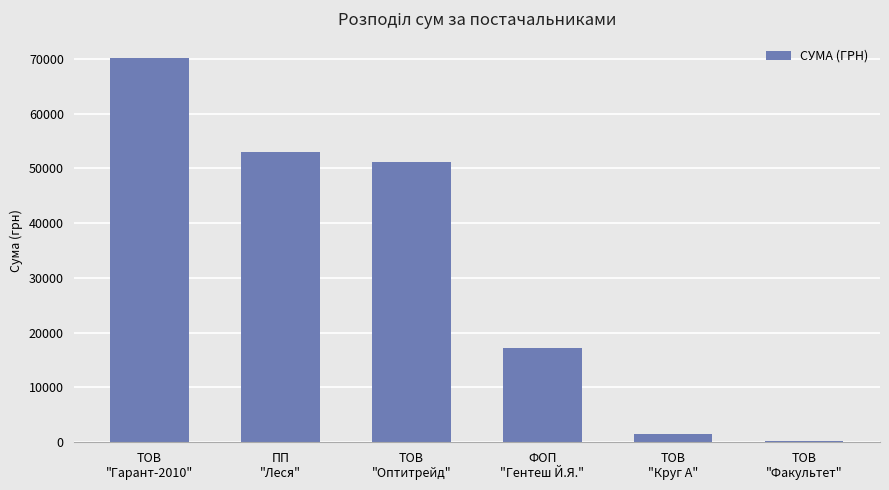

What is the sum of all values?

193206.7